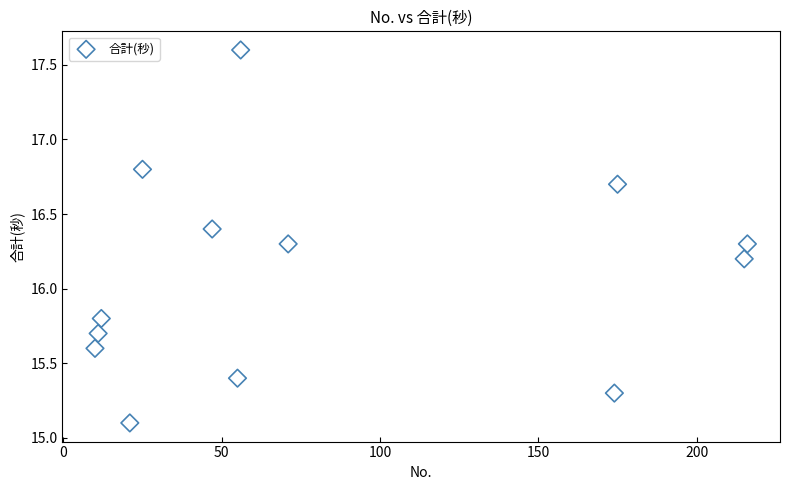

What is the range of Y values (max minus min)?

2.5